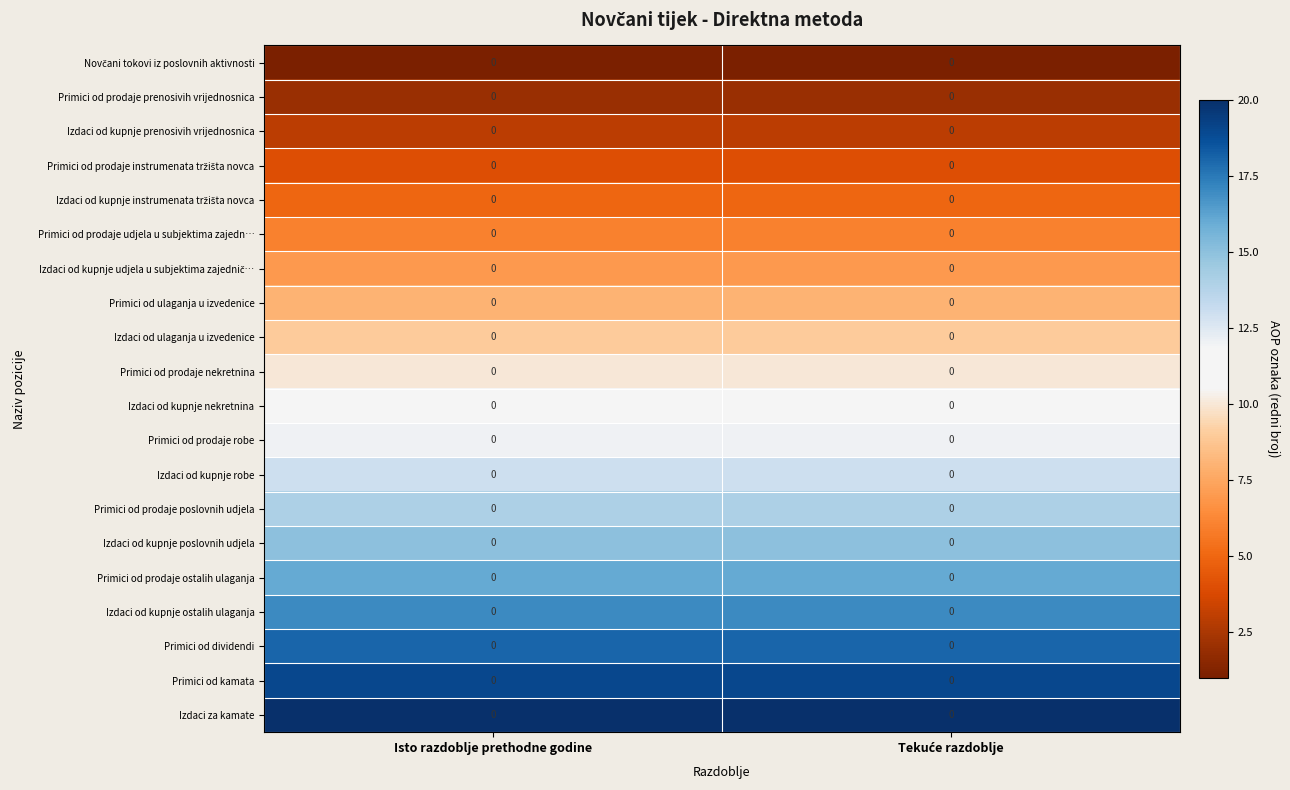

Which series has the largest range (max minus min)?

row_0